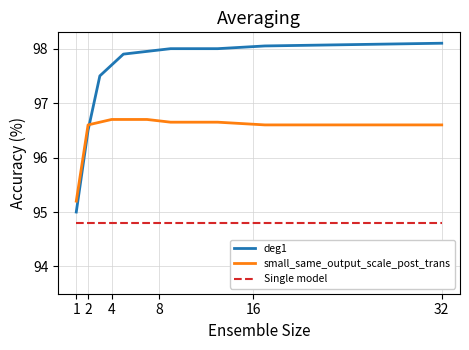

List the series in order of their peak value, lowest first.

Single model, small_same_output_scale_post_trans, deg1